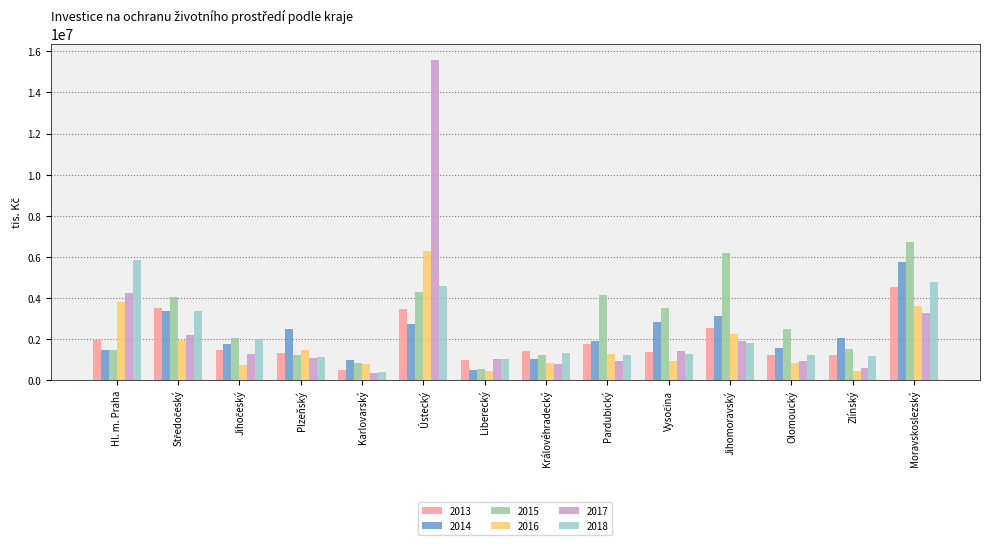

What is the difference between the highest and lowest values at Jihomoravský?

4409292